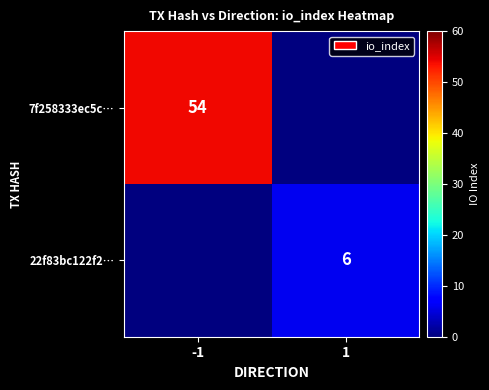

Is it true that 7f258333ec5c… equals 16 at -1?

False